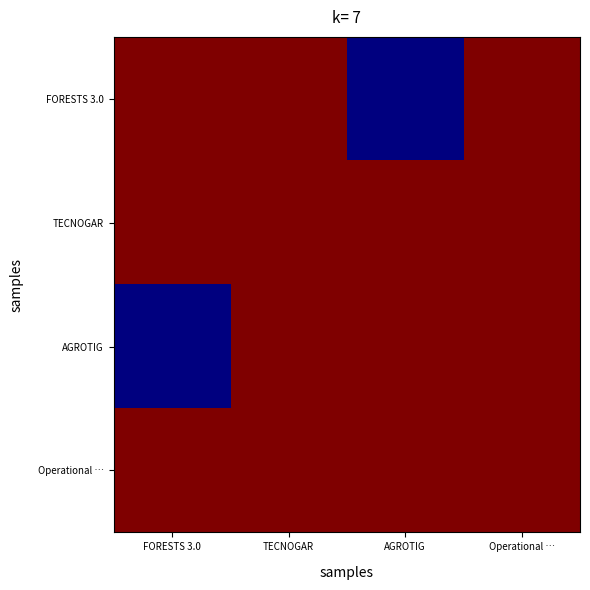

What is the total value across all series at TECNOGAR?

4.0